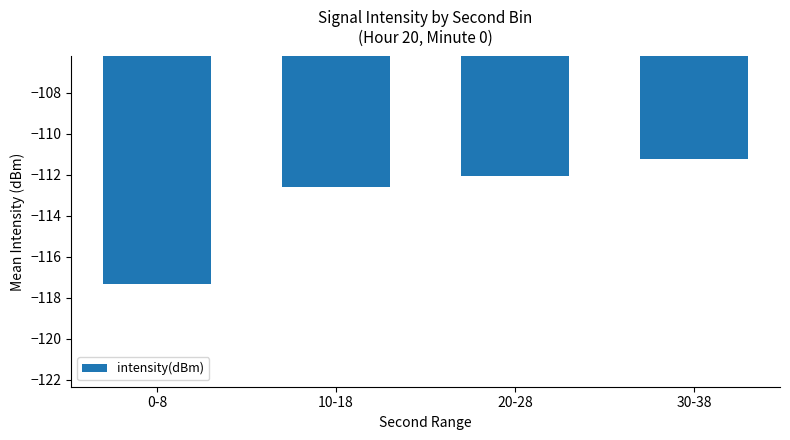

Are the bars grouped side by side (vs. stacked)?

No